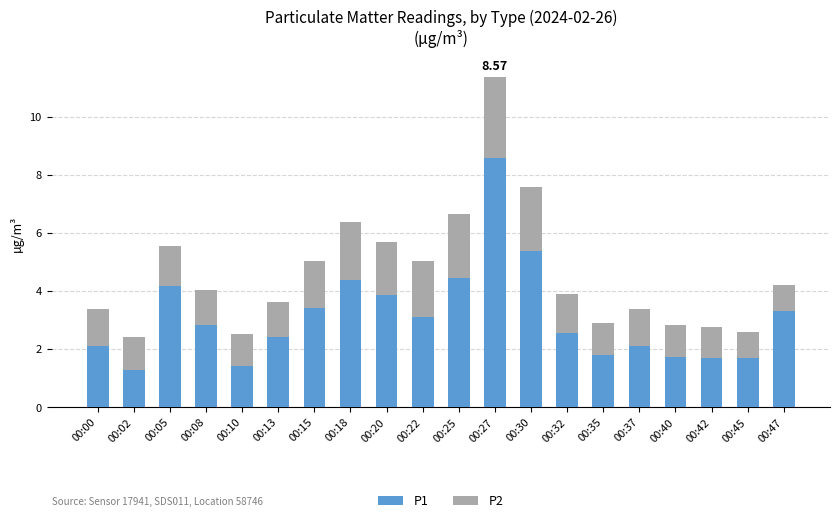

What is the total value across all series at 00:13?

3.6